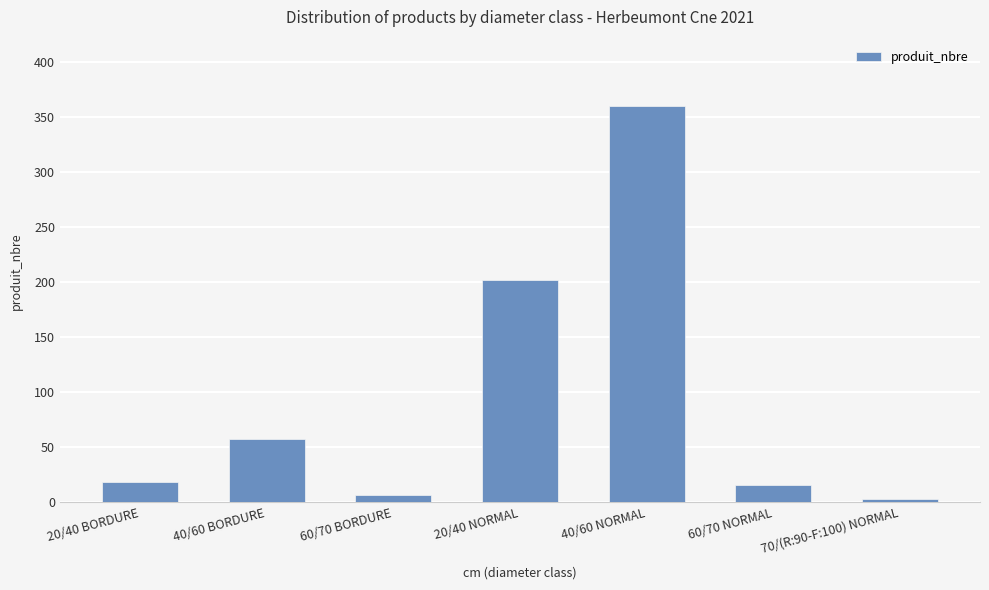

What is the average value?

94